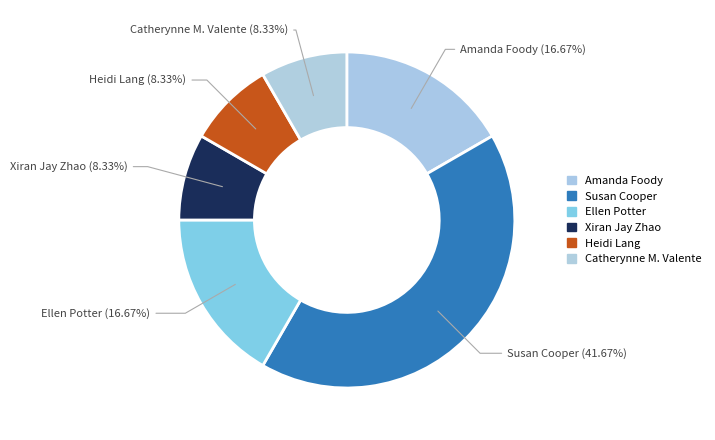

Which has a higher value, Heidi Lang or Catherynne M. Valente?

Heidi Lang